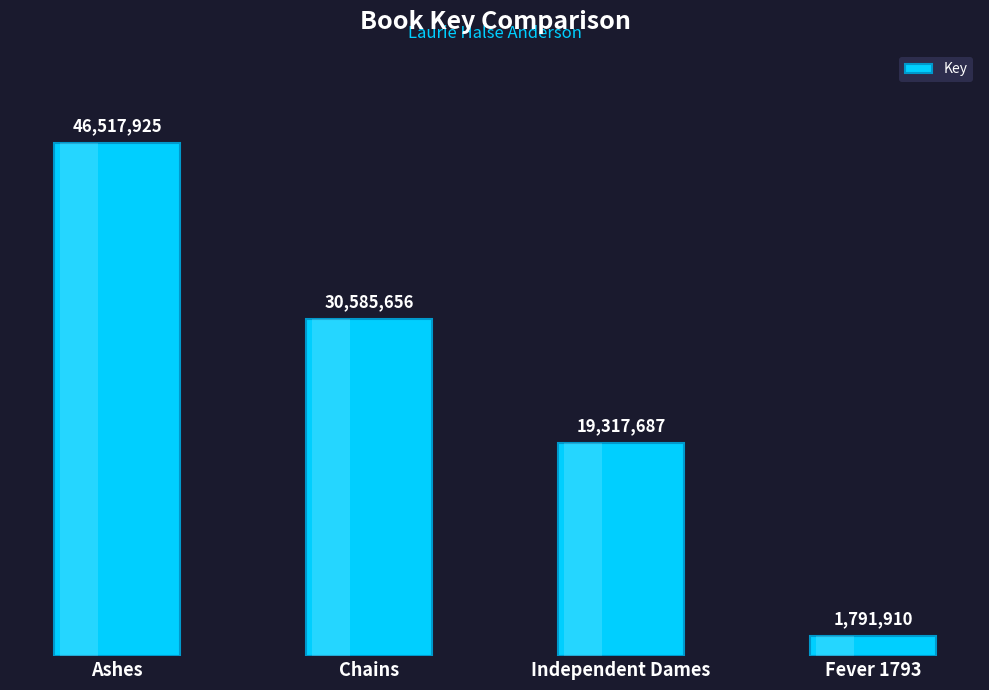

Does the chart contain any negative values?

No